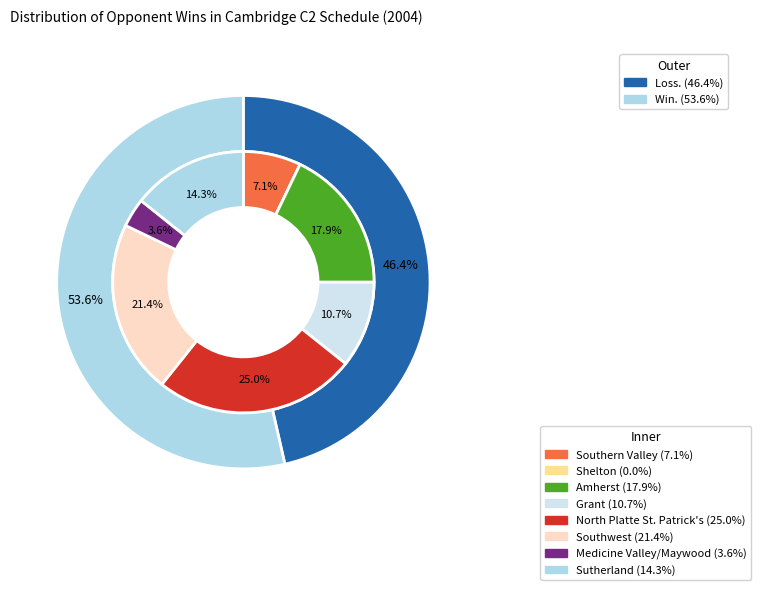

Which category has the biggest portion of the pie?

North Platte St. Patrick's